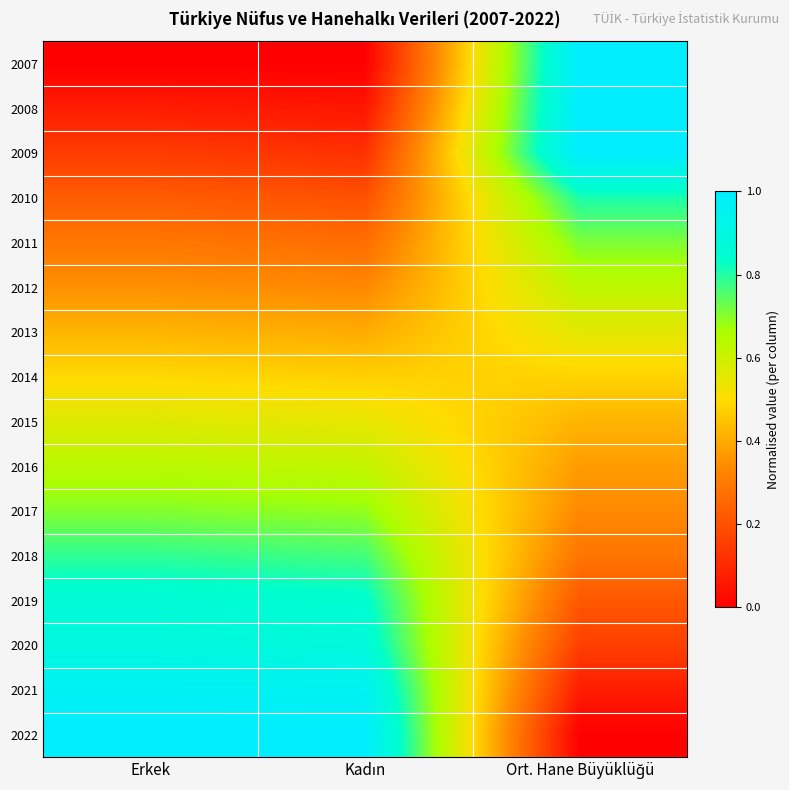

At which category is the sum across all series the highest?

Erkek